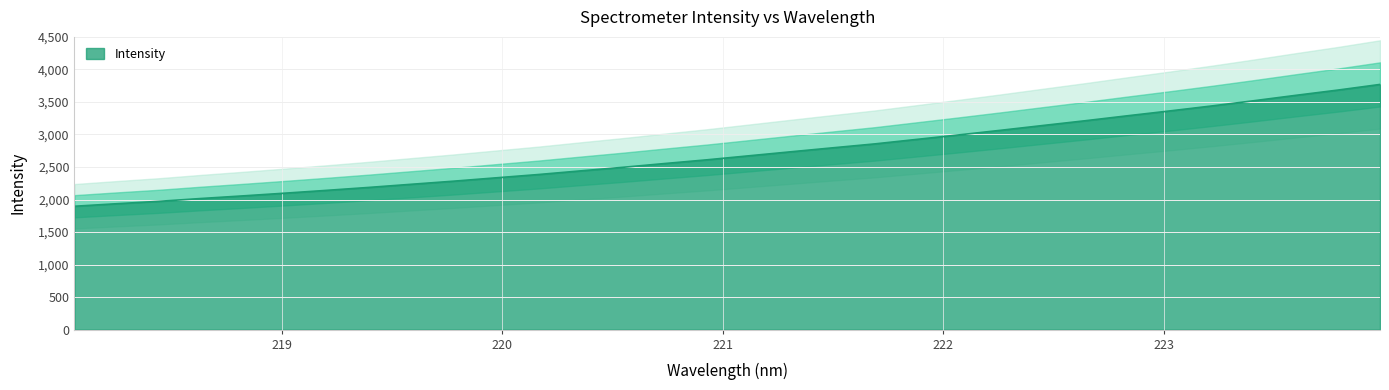

List the labels in order of value, smallest first.

218.0596, 218.2508, 218.442, 218.6332, 218.8244, 219.0156, 219.2067, 219.3979, 219.589, 219.7801, 219.9712, 220.1623, 220.3533, 220.5444, 220.7354, 220.9264, 221.1174, 221.3083, 221.4993, 221.6902, 221.8812, 222.0721, 222.263, 222.4538, 222.6447, 222.8355, 223.0264, 223.2172, 223.408, 223.5987, 223.7895, 223.9802